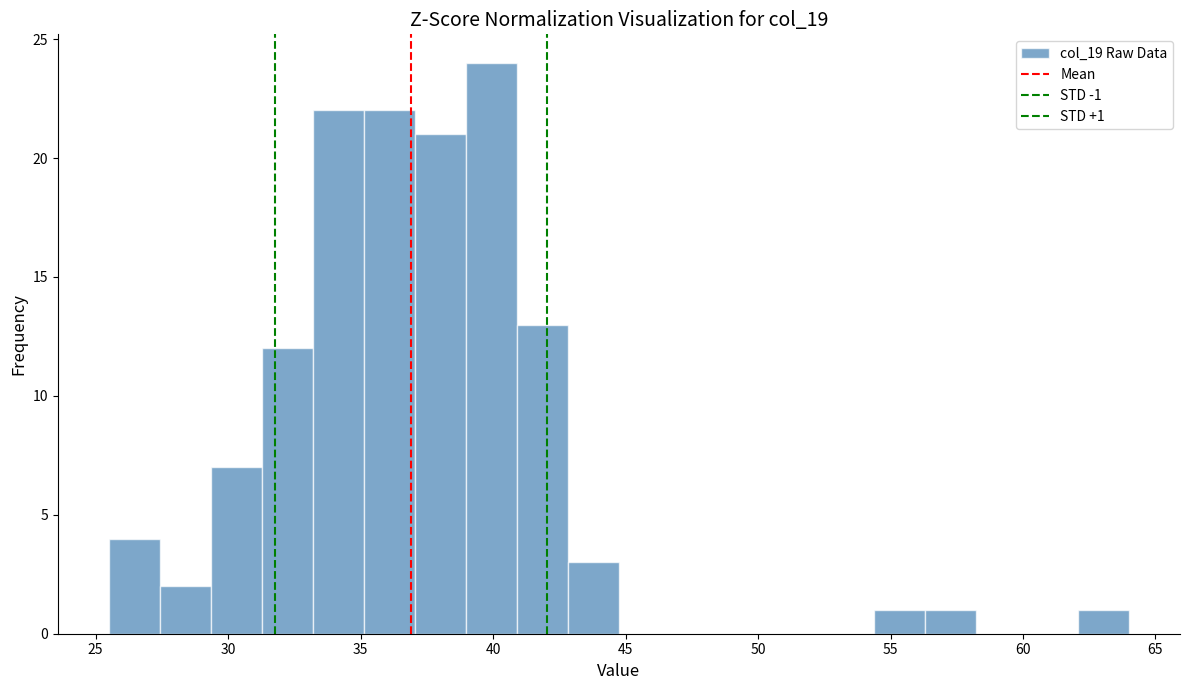

Around what value on the x-axis is the tallest bar? Give the approximate position of its centre, as read against the axis.

40.0